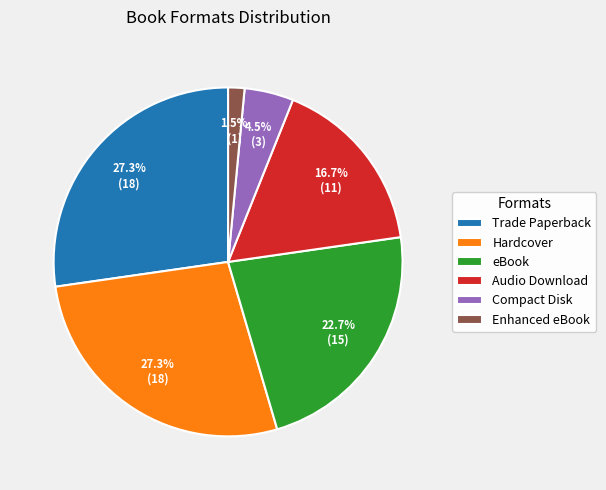

What percentage is NOT represented by Compact Disk?

95.5%